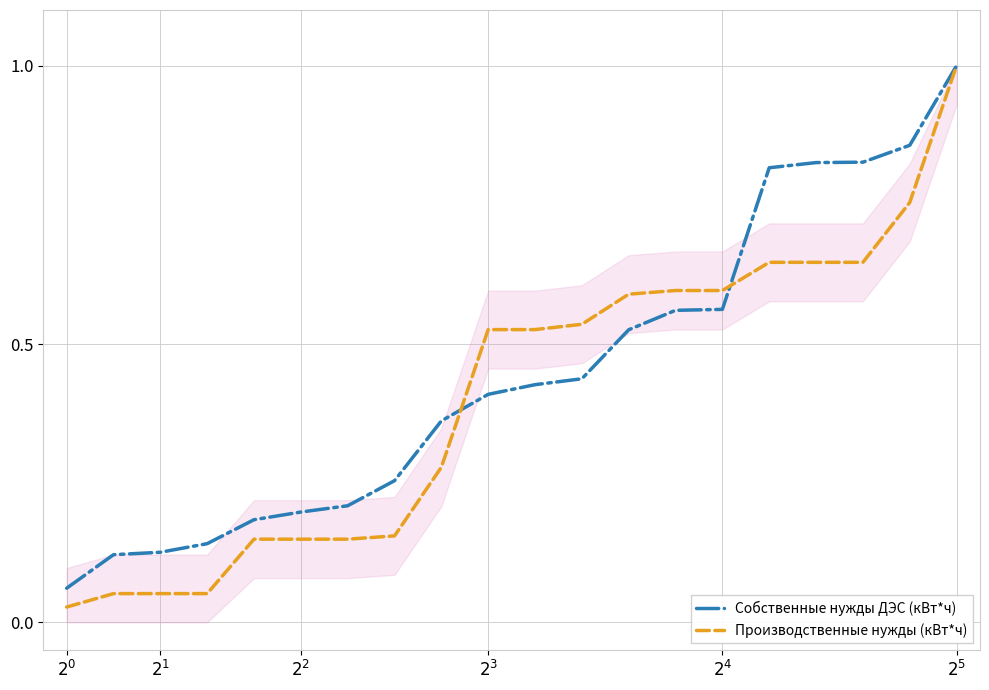

Which series changed the most between 8 and 15?

Собственные нужды ДЭС (кВт*ч)